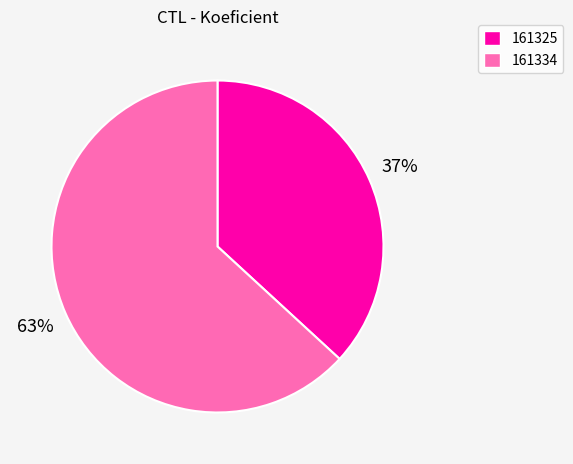

Combined, do 161325 and 161334 account for over 50%?

Yes